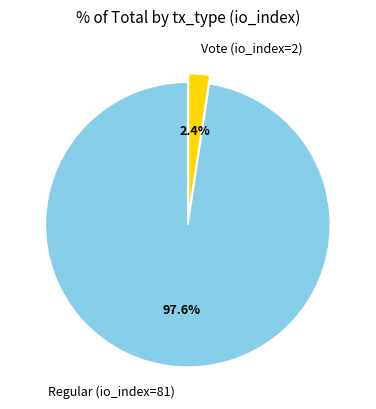

Rank the categories by value from lowest to highest.

Vote (io_index=2), Regular (io_index=81)